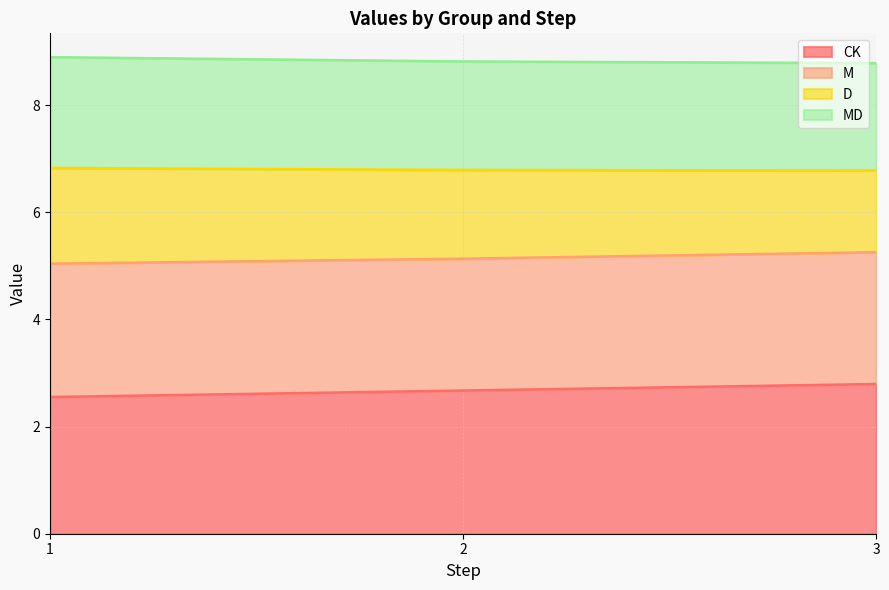

What is the total value across all series at 2?

8.8